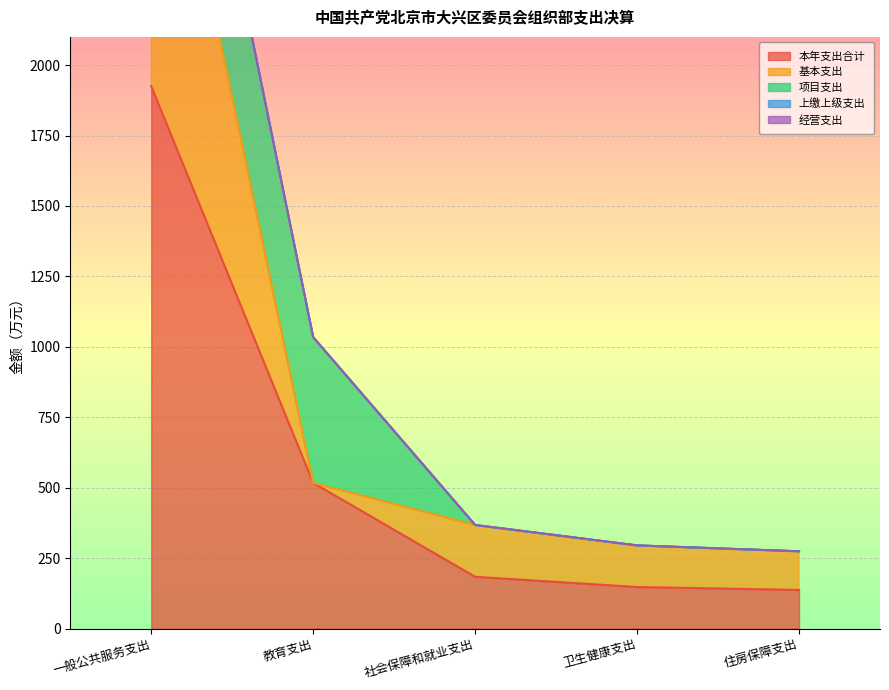

What is the label of the 1st point from the left?

一般公共服务支出